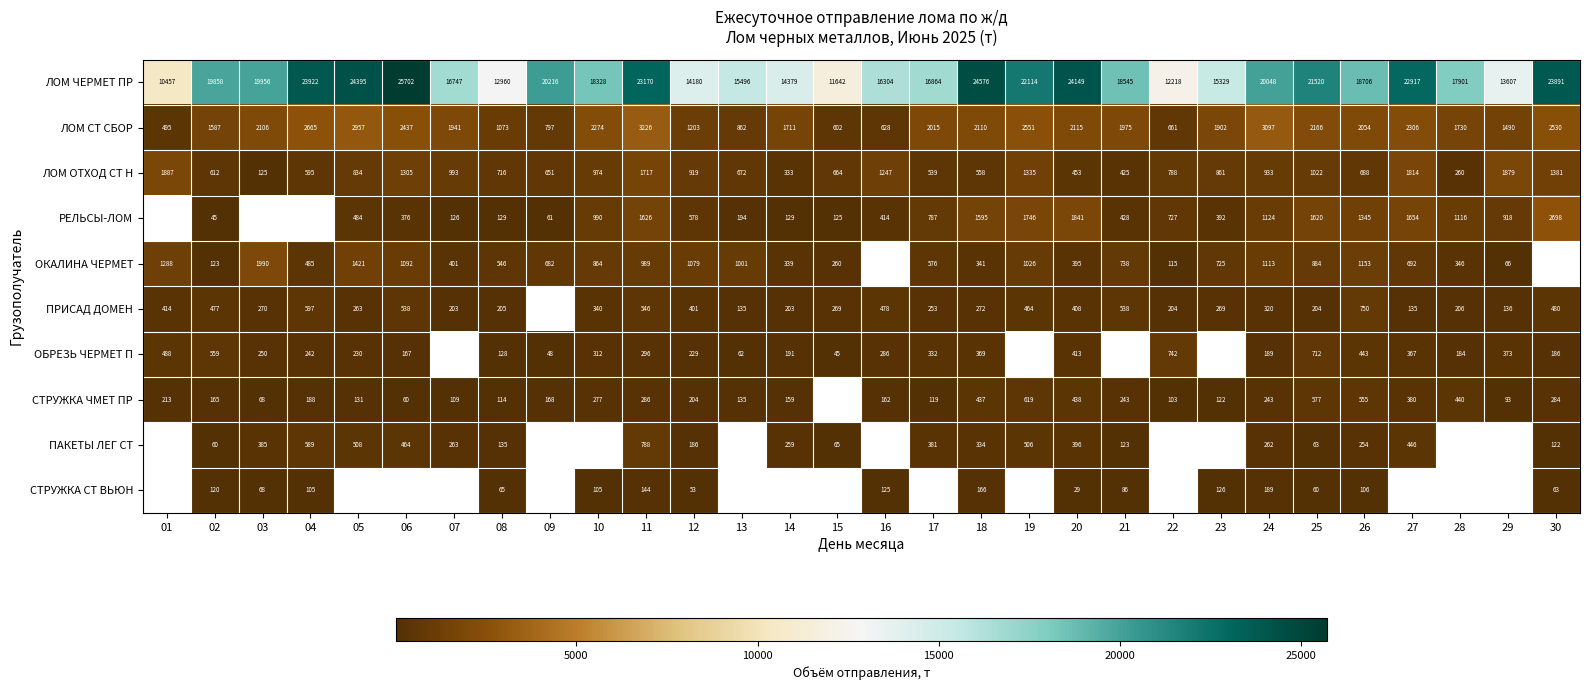

Between 13 and 10, which is larger?

10